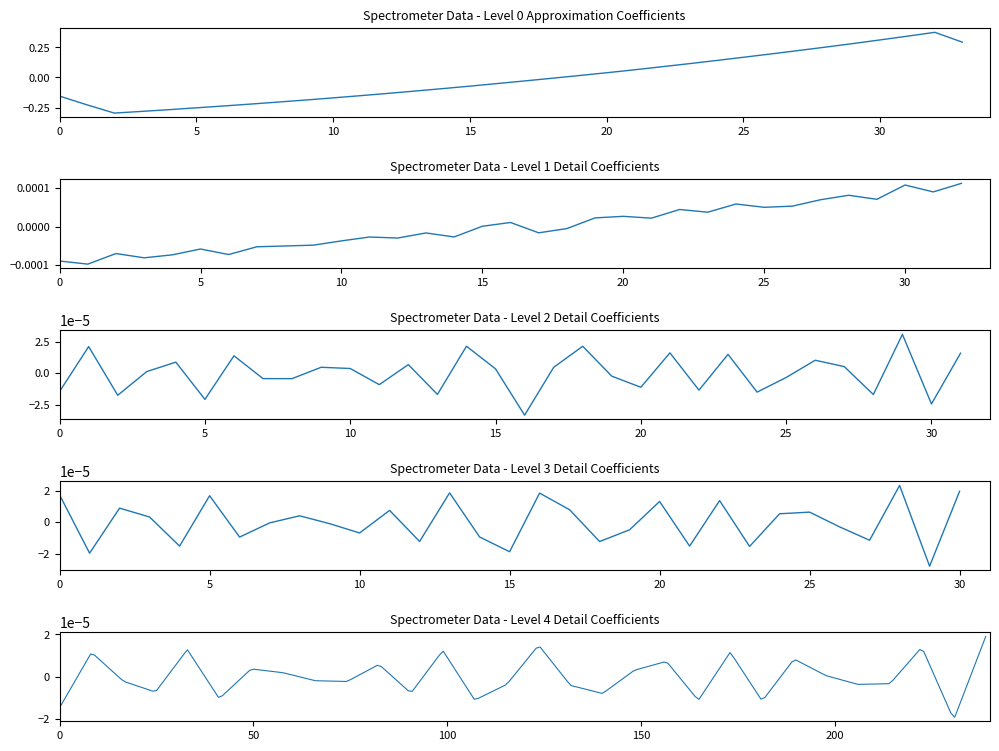

What is the value of the 27th point from the left?

0.2